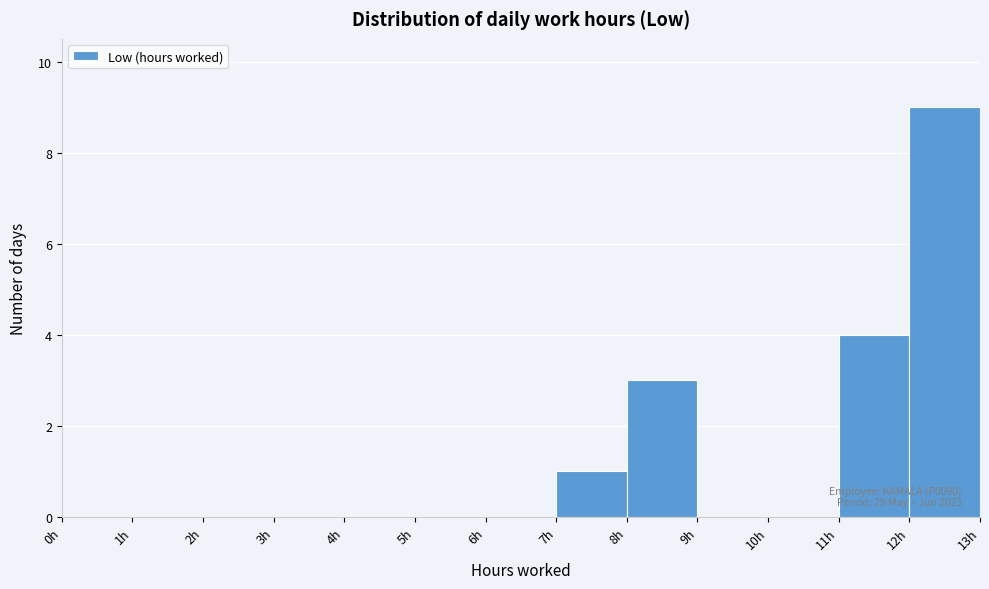

Over which range of the x-axis is the bar tallest?

12 to 13